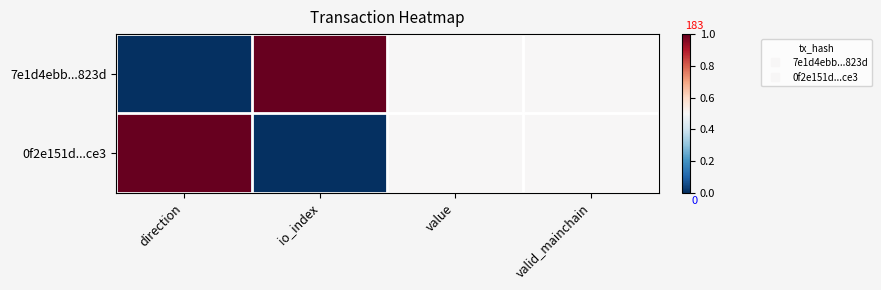

List the series in order of their peak value, highest first.

7e1d4ebb...823d, 0f2e151d...ce3